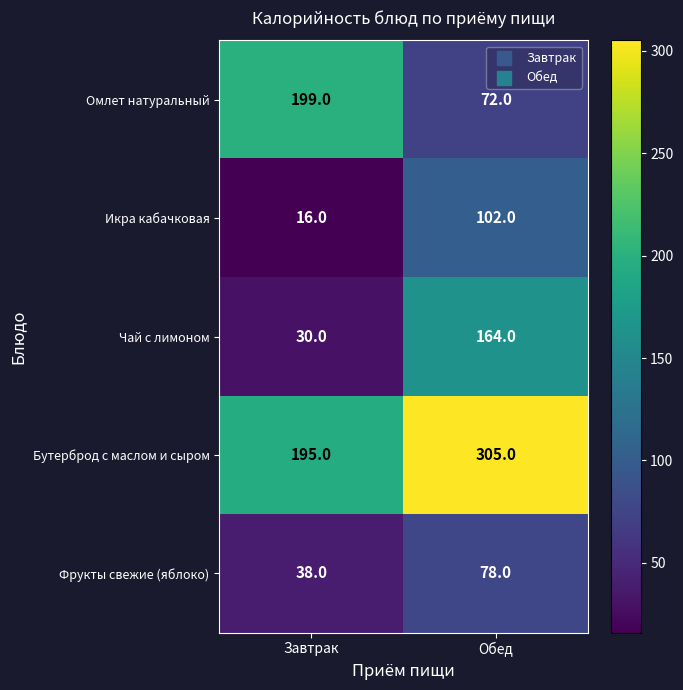

Where is Фрукты свежие (яблоко) nearest to the value 58?

Завтрак